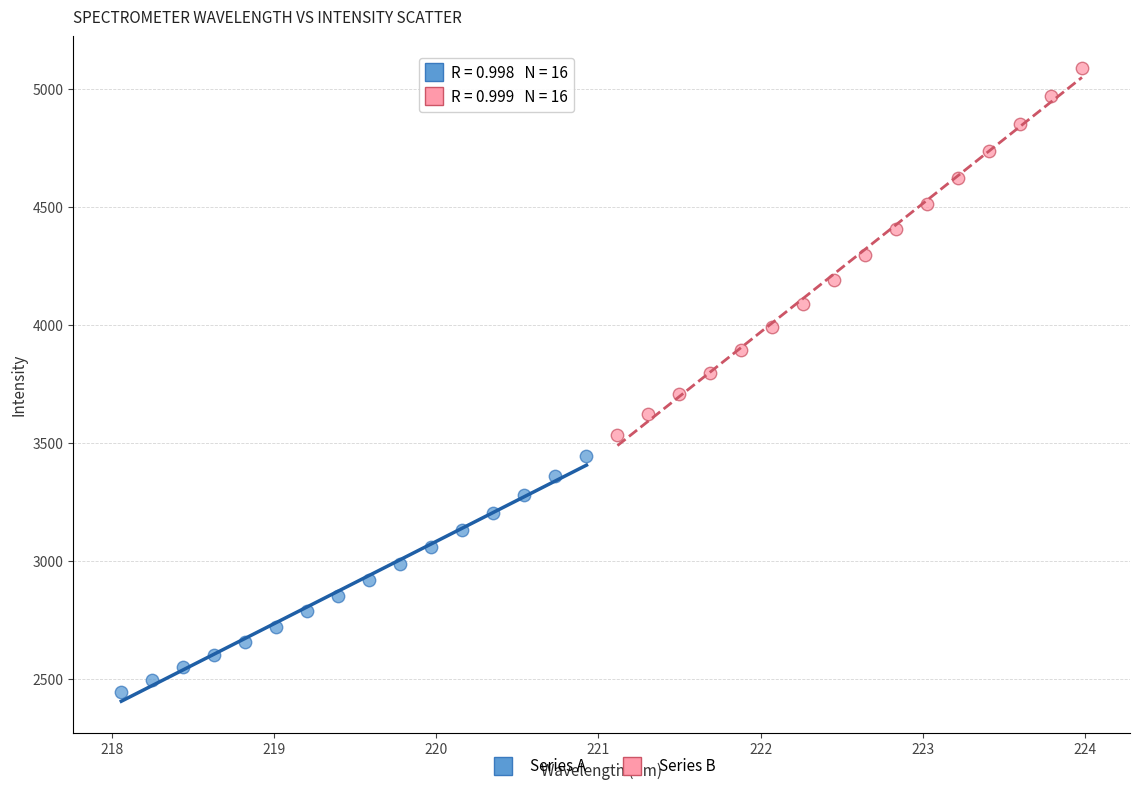

Which series has the largest Y range (max minus min)?

Series B